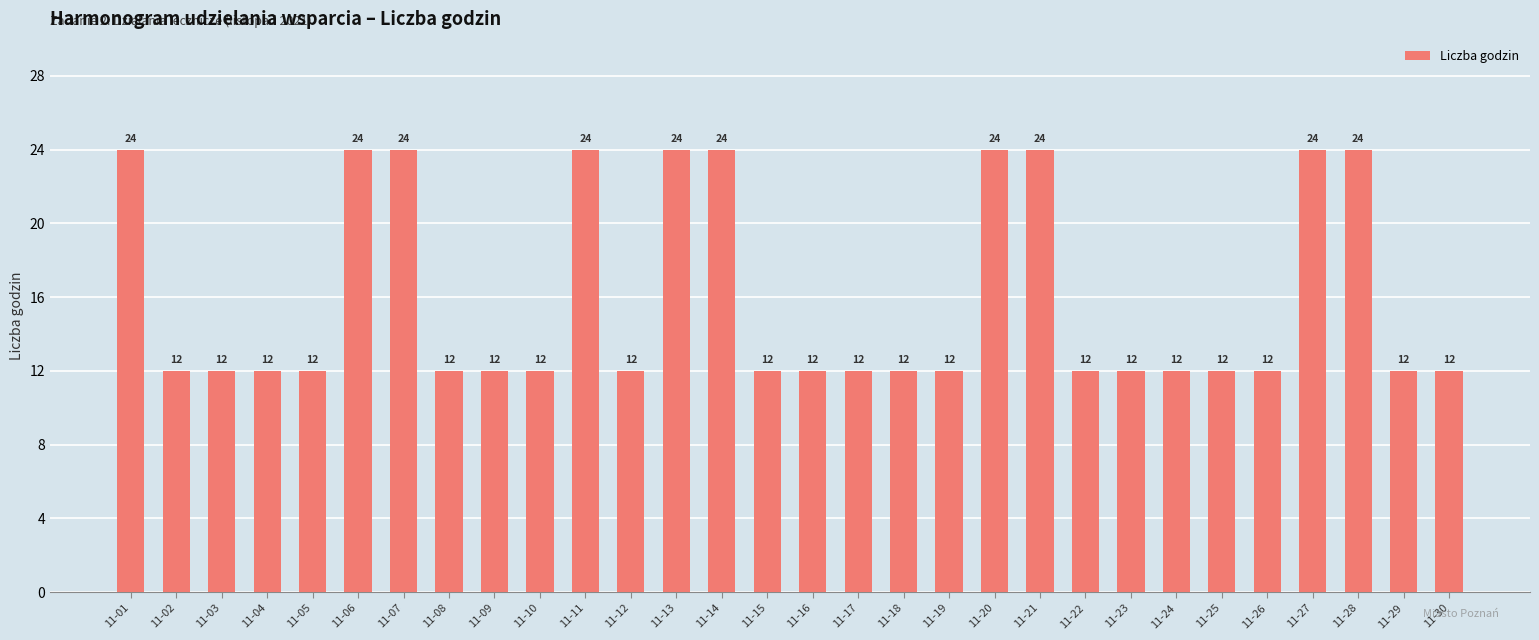

How many categories are shown in the chart?

30